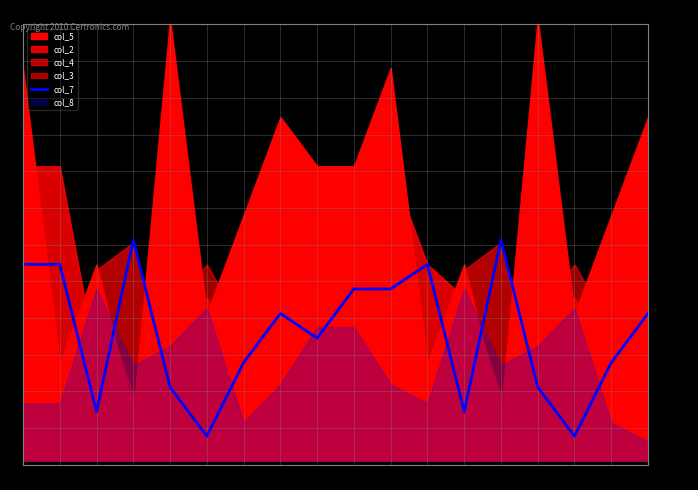

Is it true that the value at 1 is 140?

False